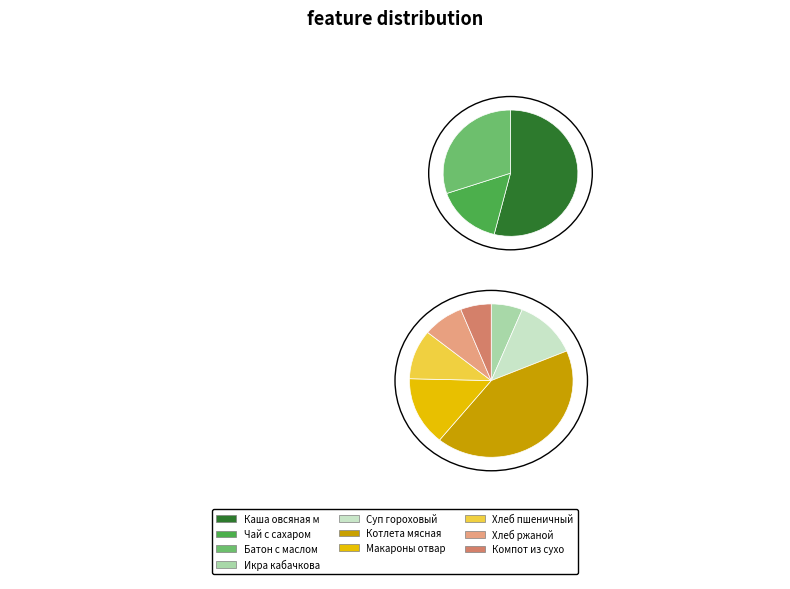

To the nearest percent, what portion does Хлеб пшеничный represent?

8%